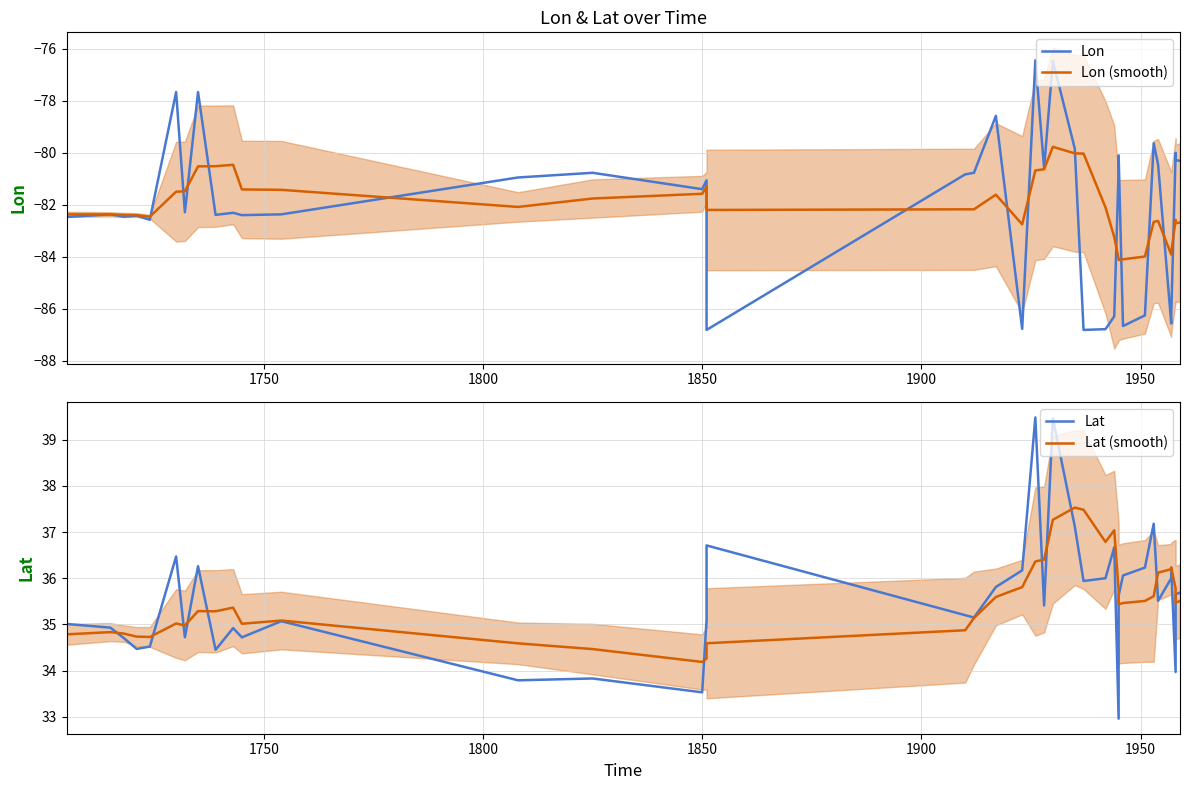

Is the value of Lat at 15 greater than the value of Lat (smooth) at 32?

No